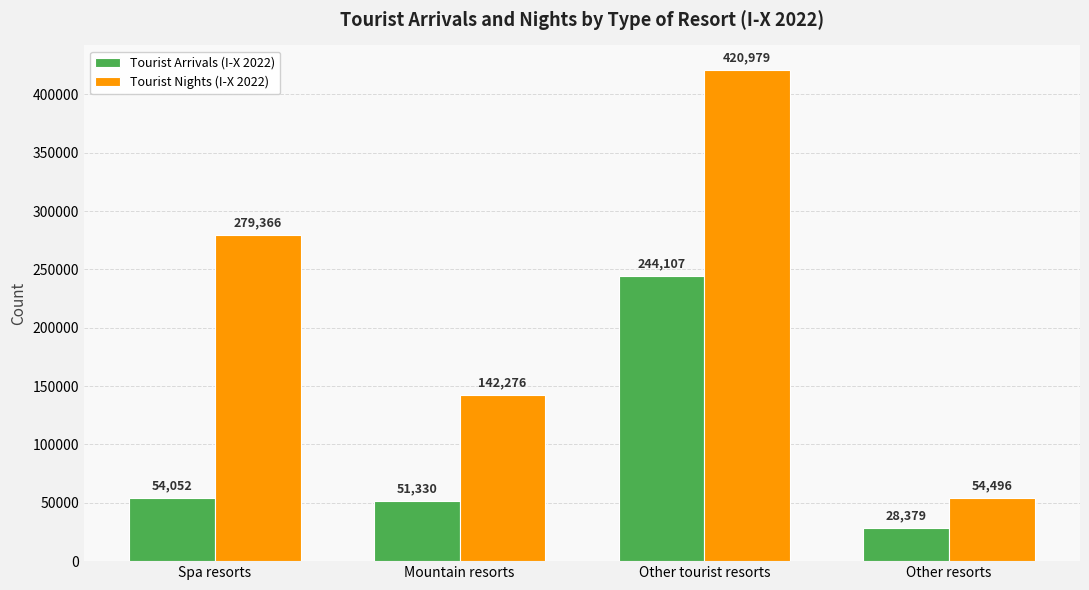

What is the maximum value shown in the chart?

420979